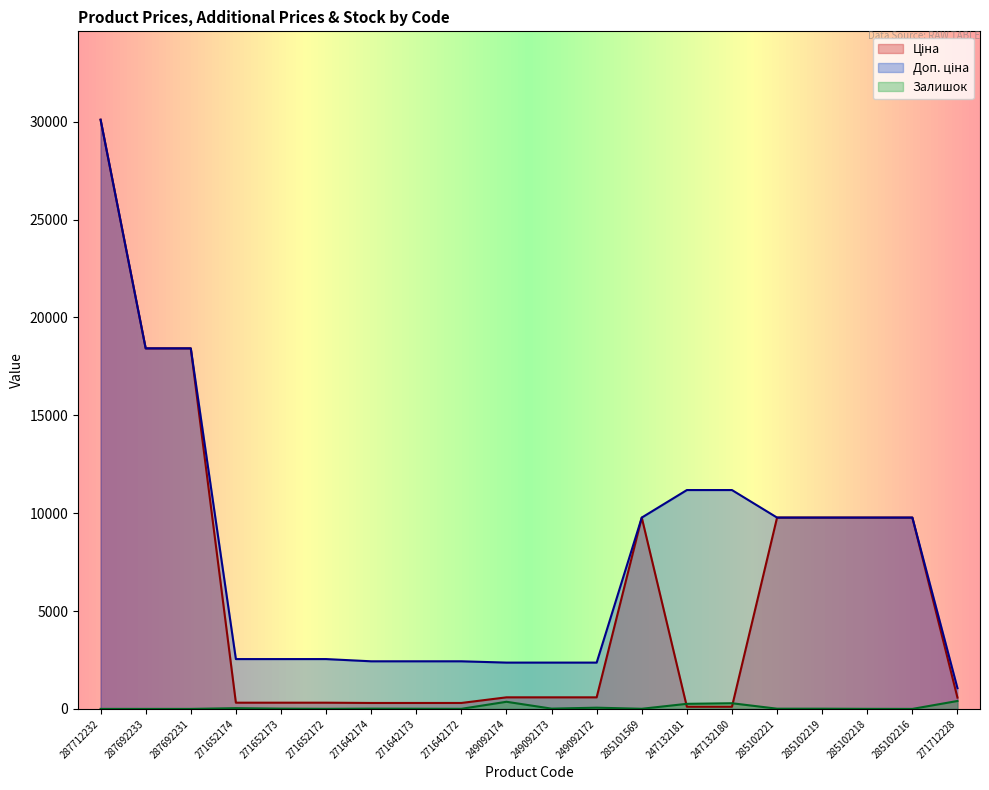

Reading right to left, list all the values displayed in this chart.

Ціна: 578.1	9775.5	9775.5	9775.5	9775.5	111.8	111.8	9775.5	591.6	591.6	591.6	304.1	304.1	304.1	318.3	318.3	318.3	18420.9	18420.9	30102.8
Доп. ціна: 1060.0	9775.5	9775.5	9775.5	9775.5	11182.0	11182.0	9775.5	2366.5	2366.5	2366.5	2432.8	2432.8	2432.8	2546.4	2546.4	2546.4	18420.9	18420.9	30102.8
Залишок: 405.0	0.0	3.0	11.0	11.0	290.0	260.0	7.0	63.0	14.0	365.0	5.0	10.0	14.0	5.0	15.0	38.0	0.0	0.0	0.0